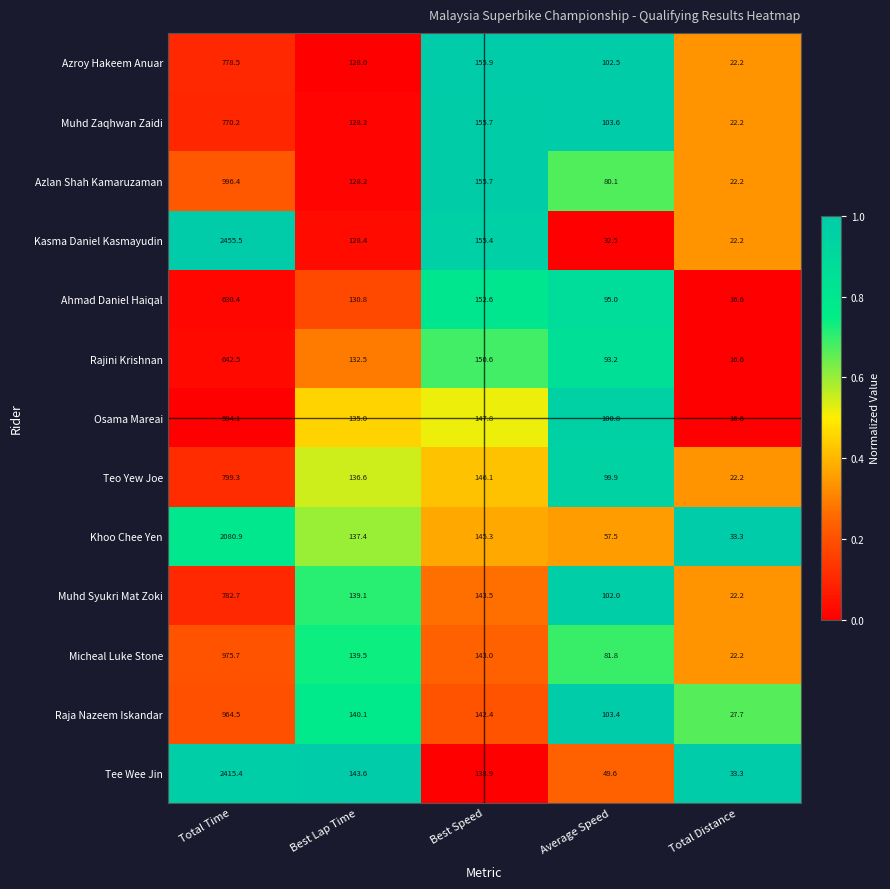

What is the difference between the highest and lowest values at Best Lap Time?

15.6